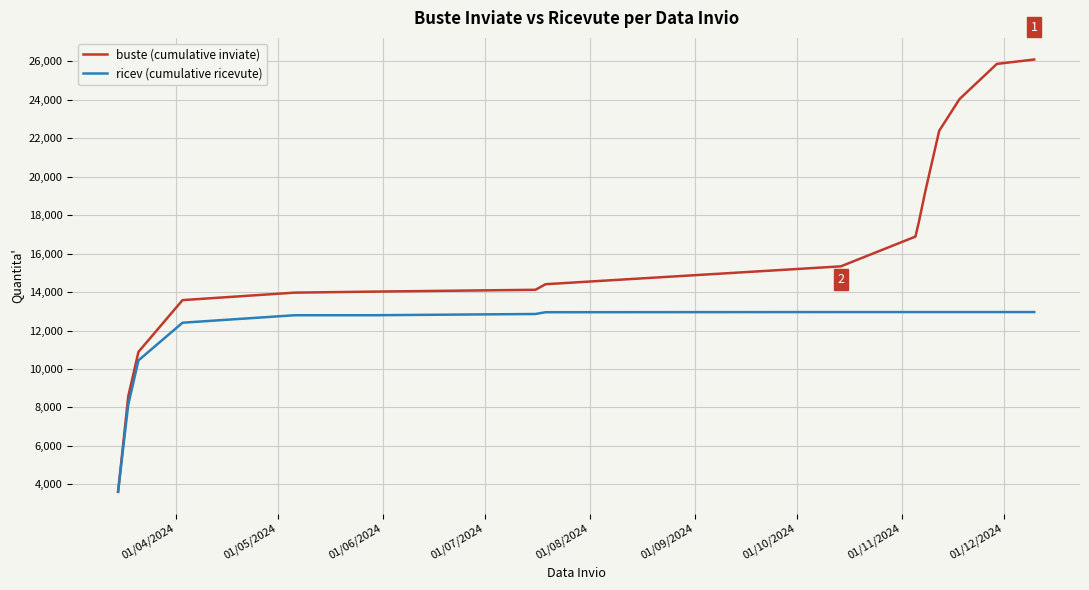

Which series has the largest range (max minus min)?

buste (cumulative inviate)